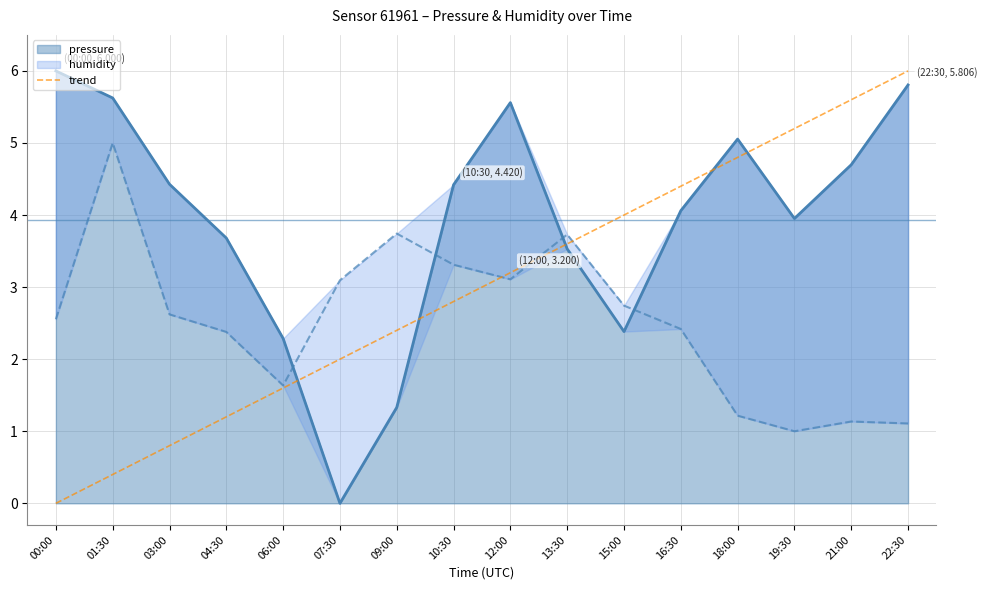

True or false: there are more than 0 points higher than both neighbors.

False